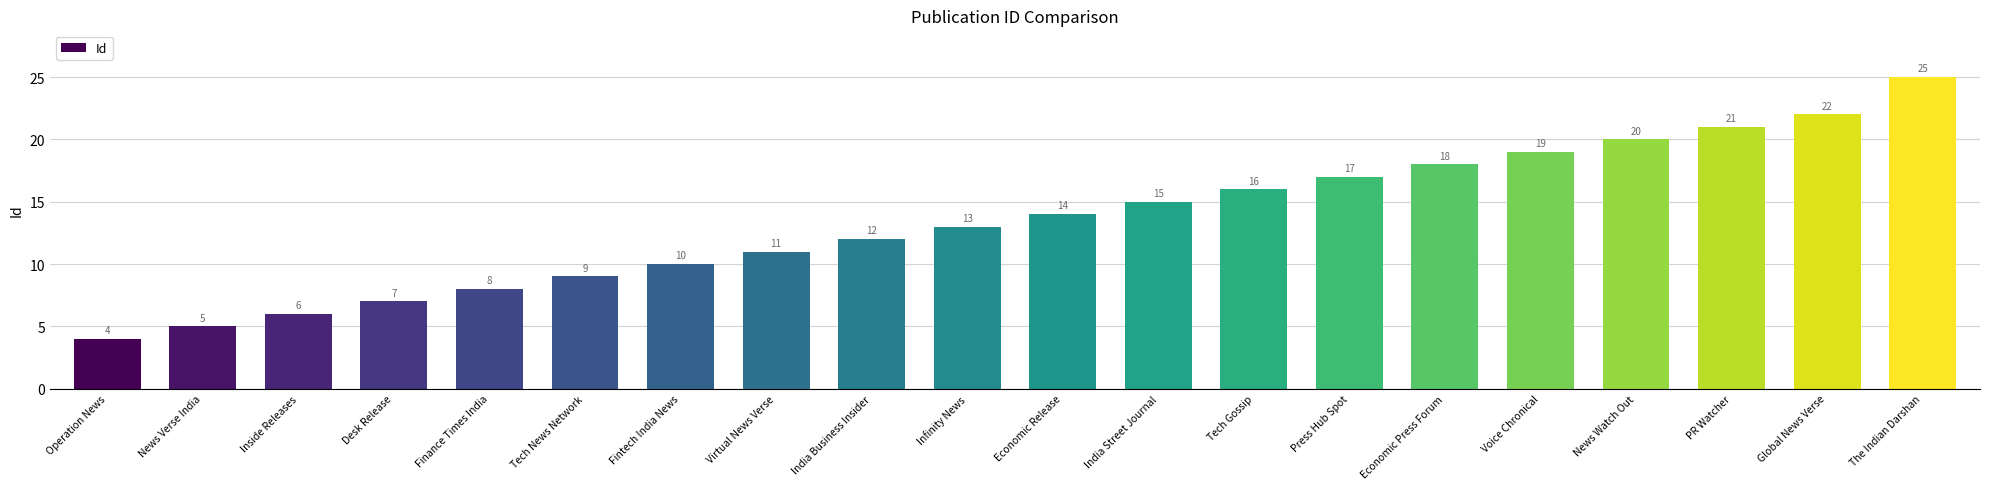

True or false: the data shows 20 at News Watch Out.

True